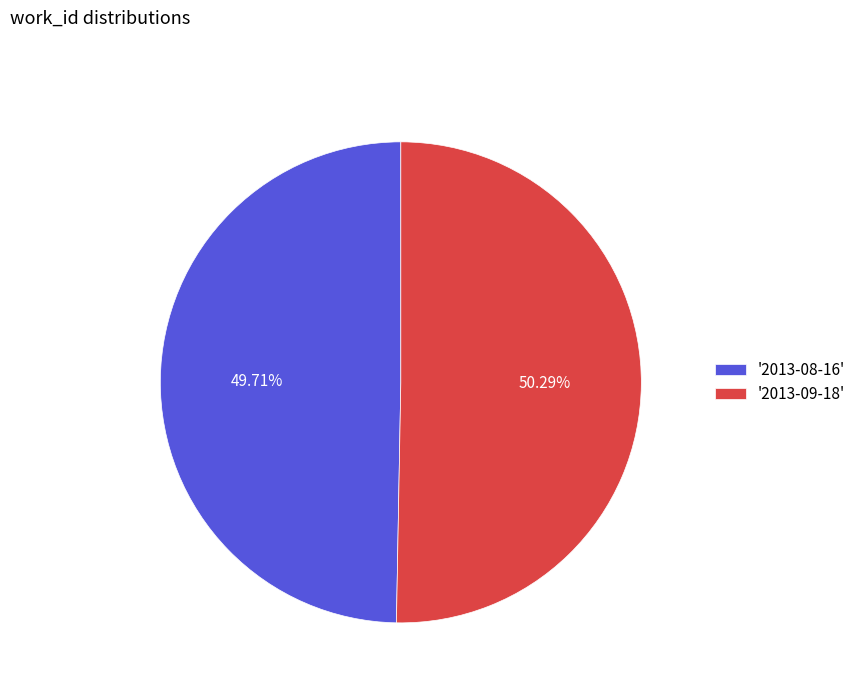

To the nearest percent, what is the difference between the largest and smallest slice percentages?

1%